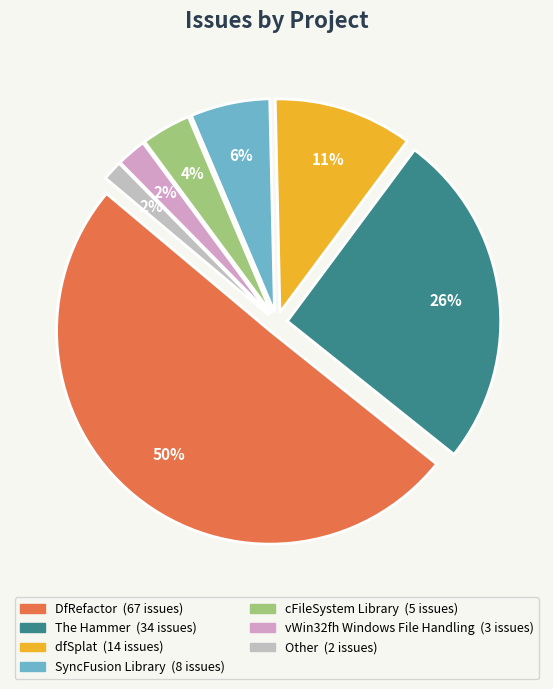

Count the number of slices in the pie.

7